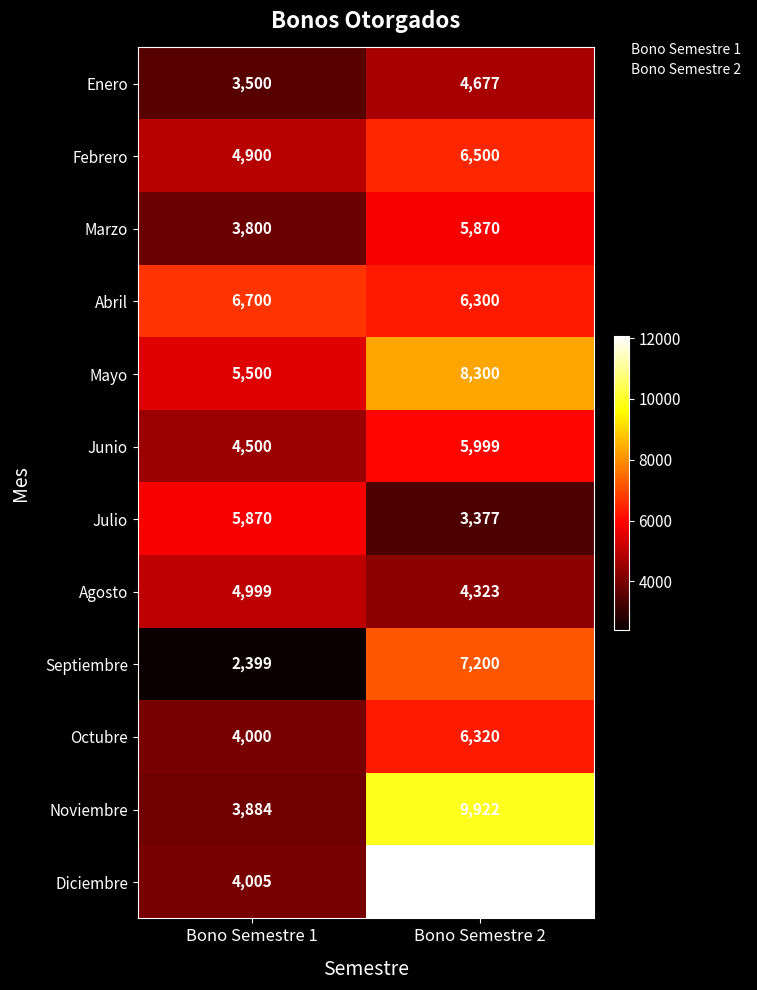

At Bono Semestre 2, list the series in order from smallest to largest.

Julio, Agosto, Enero, Marzo, Junio, Abril, Octubre, Febrero, Septiembre, Mayo, Noviembre, Diciembre